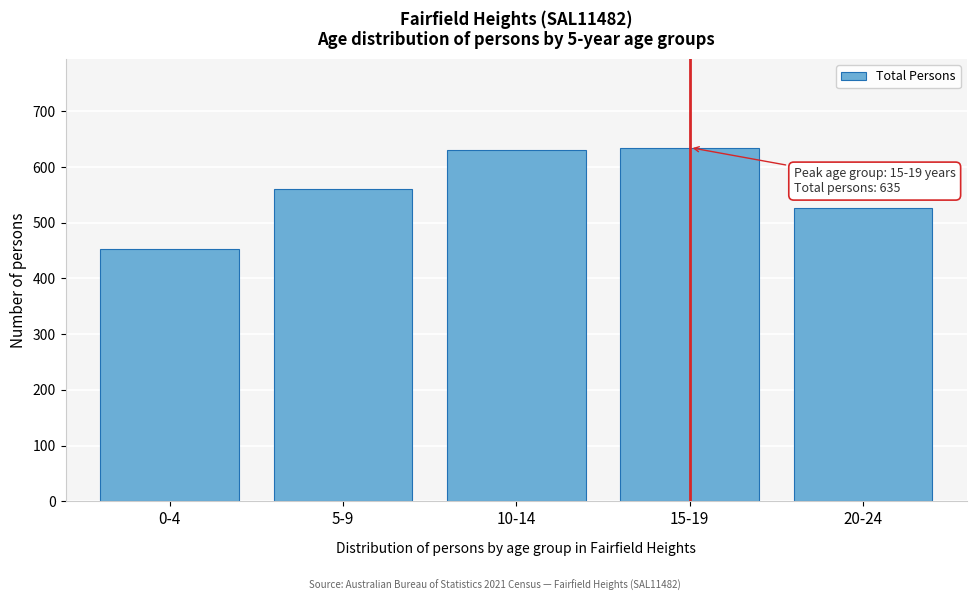

Reading left to right, what are all the values shown in this chart?

0-4=452	5-9=560	10-14=630	15-19=635	20-24=526